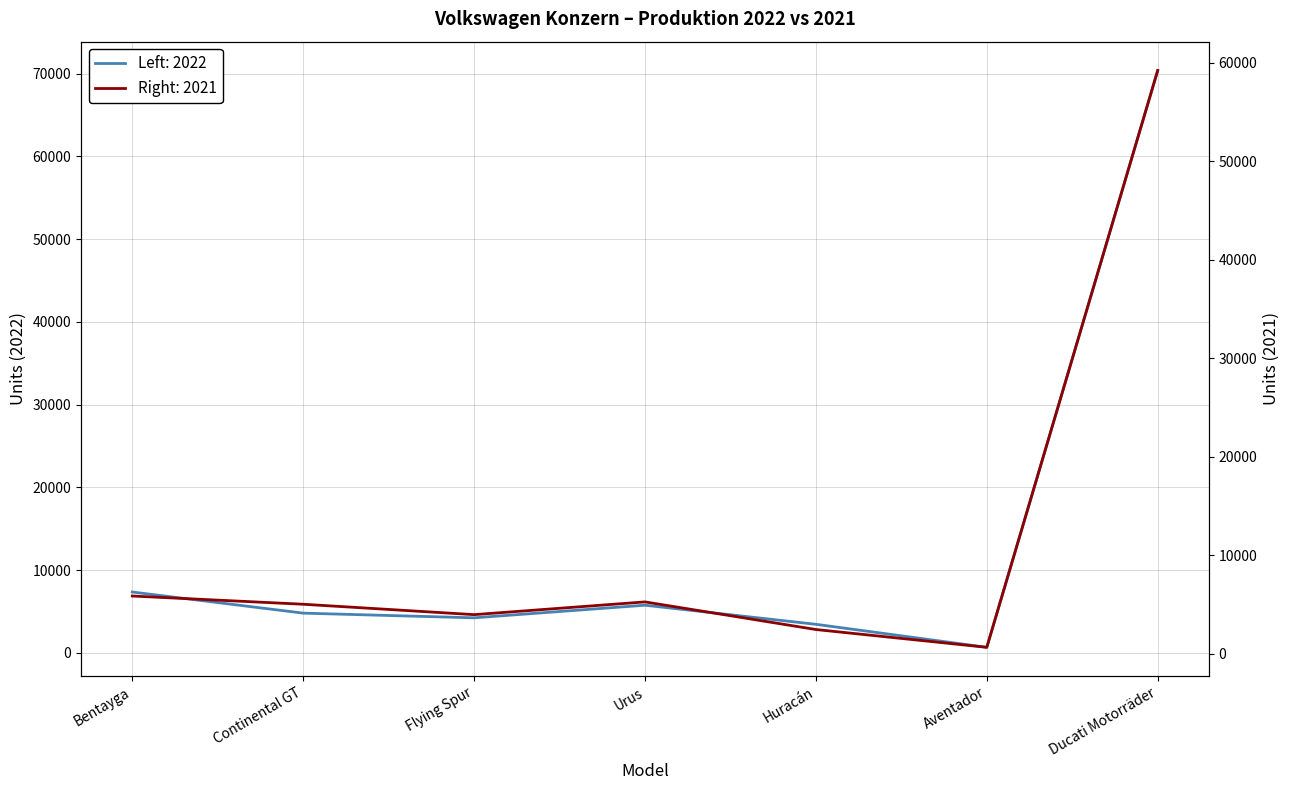

What is the average value of the 2021 series?

11758